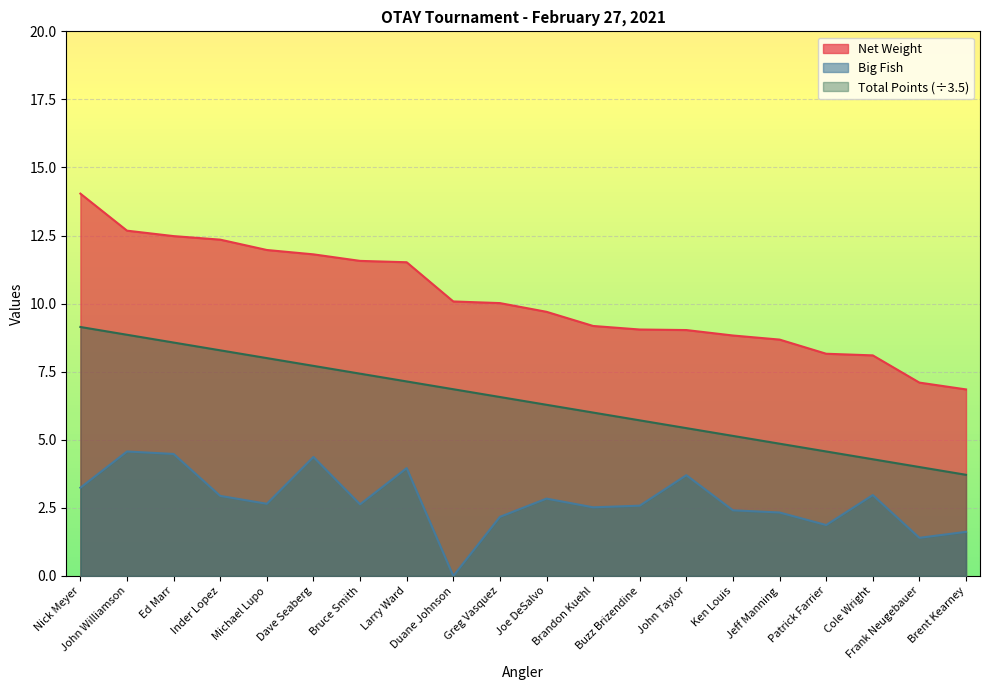

Reading left to right, what are all the values shown in this chart?

Net Weight: Nick Meyer=14.0	John Williamson=12.7	Ed Marr=12.5	Inder Lopez=12.3	Michael Lupo=12.0	Dave Seaberg=11.8	Bruce Smith=11.6	Larry Ward=11.5	Duane Johnson=10.1	Greg Vasquez=10.0	Joe DeSalvo=9.7	Brandon Kuehl=9.2	Buzz Brizendine=9.1	John Taylor=9.0	Ken Louis=8.8	Jeff Manning=8.7	Patrick Farrier=8.2	Cole Wright=8.1	Frank Neugebauer=7.1	Brent Kearney=6.8
Big Fish: Nick Meyer=3.2	John Williamson=4.6	Ed Marr=4.5	Inder Lopez=2.9	Michael Lupo=2.6	Dave Seaberg=4.4	Bruce Smith=2.6	Larry Ward=4.0	Duane Johnson=0.0	Greg Vasquez=2.2	Joe DeSalvo=2.8	Brandon Kuehl=2.5	Buzz Brizendine=2.6	John Taylor=3.7	Ken Louis=2.4	Jeff Manning=2.3	Patrick Farrier=1.9	Cole Wright=3.0	Frank Neugebauer=1.4	Brent Kearney=1.6
Total Weight: Nick Meyer=9.1	John Williamson=8.9	Ed Marr=8.6	Inder Lopez=8.3	Michael Lupo=8.0	Dave Seaberg=7.7	Bruce Smith=7.4	Larry Ward=7.1	Duane Johnson=6.9	Greg Vasquez=6.6	Joe DeSalvo=6.3	Brandon Kuehl=6.0	Buzz Brizendine=5.7	John Taylor=5.4	Ken Louis=5.1	Jeff Manning=4.9	Patrick Farrier=4.6	Cole Wright=4.3	Frank Neugebauer=4.0	Brent Kearney=3.7